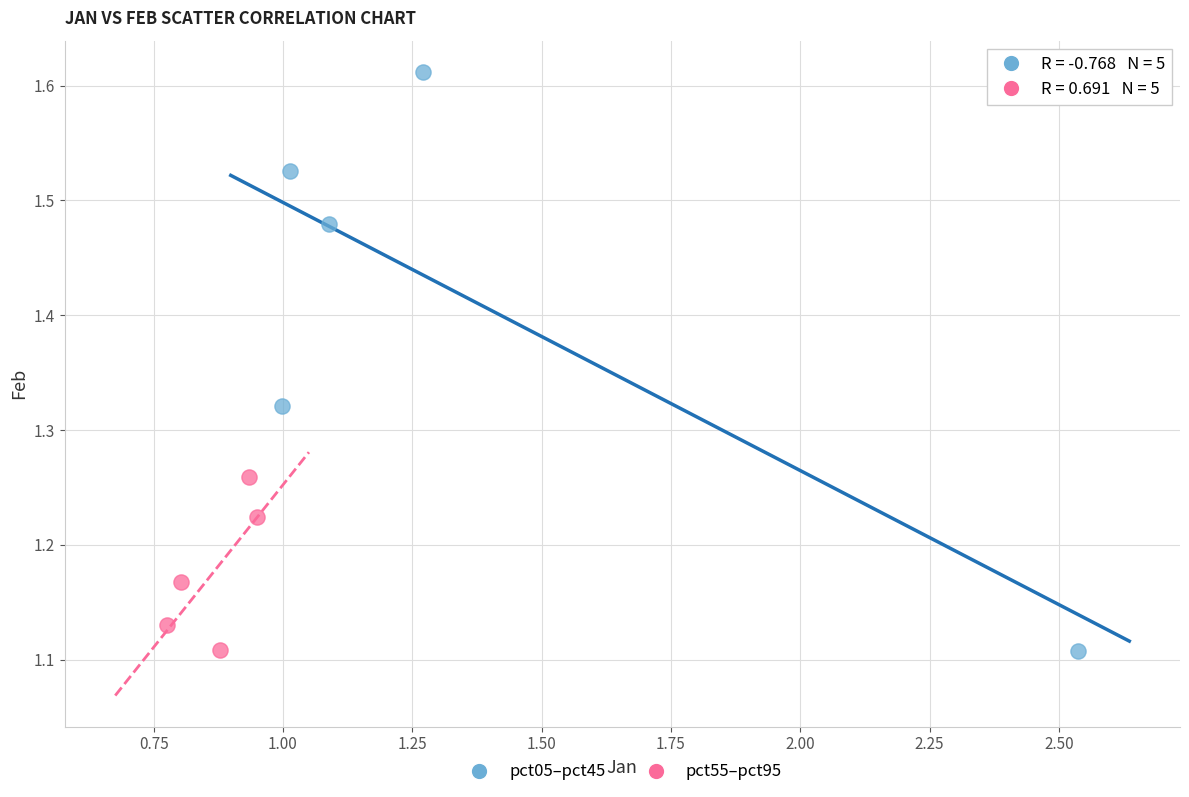

Which series reaches the maximum Y coordinate?

pct05–pct45